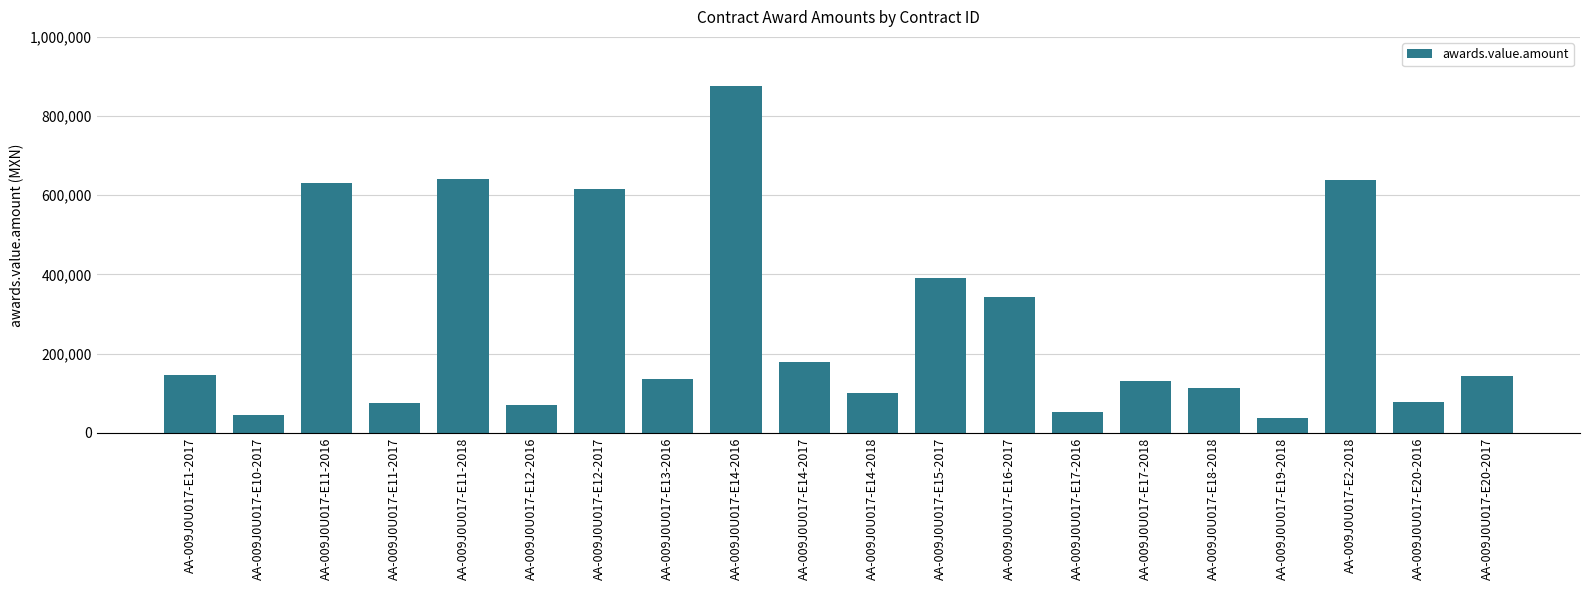

At which label is the value closest to 456665?

AA-009J0U017-E15-2017